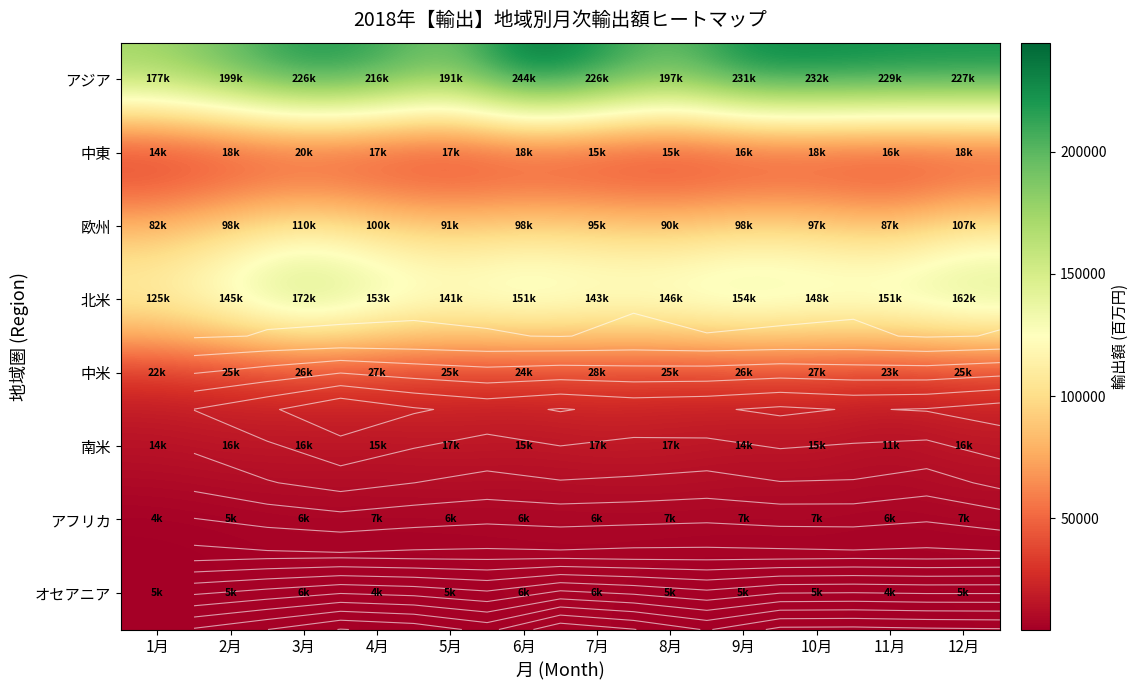

Which series has the largest total across all categories?

アジア